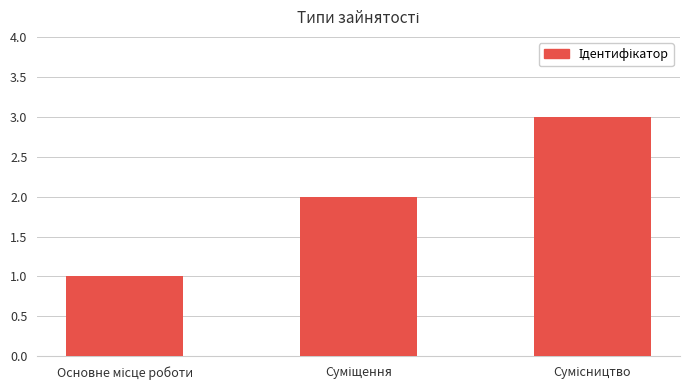

How many series are shown in this chart?

1